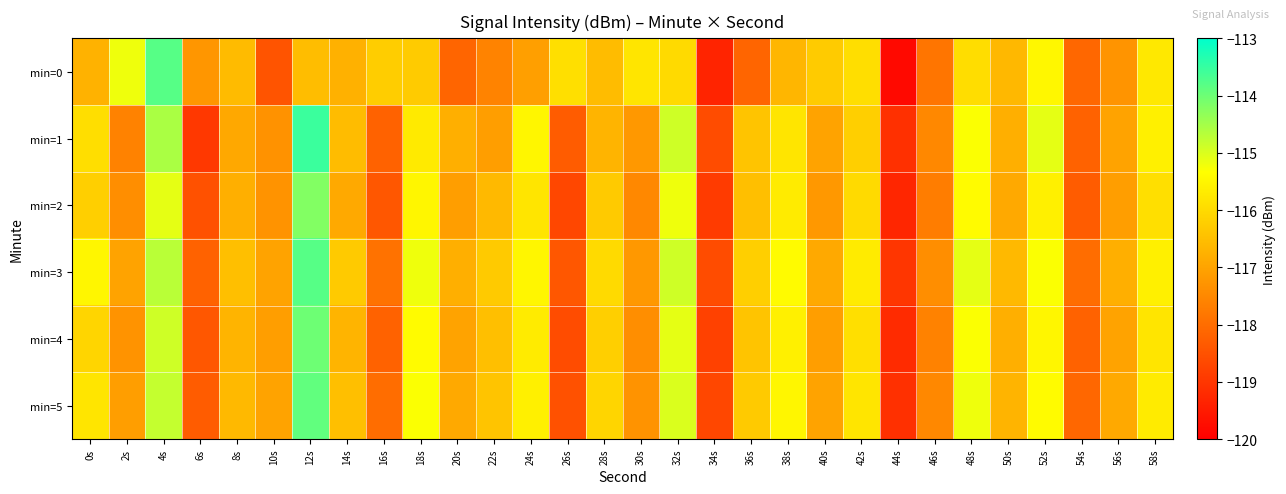

How many series are shown in this chart?

6